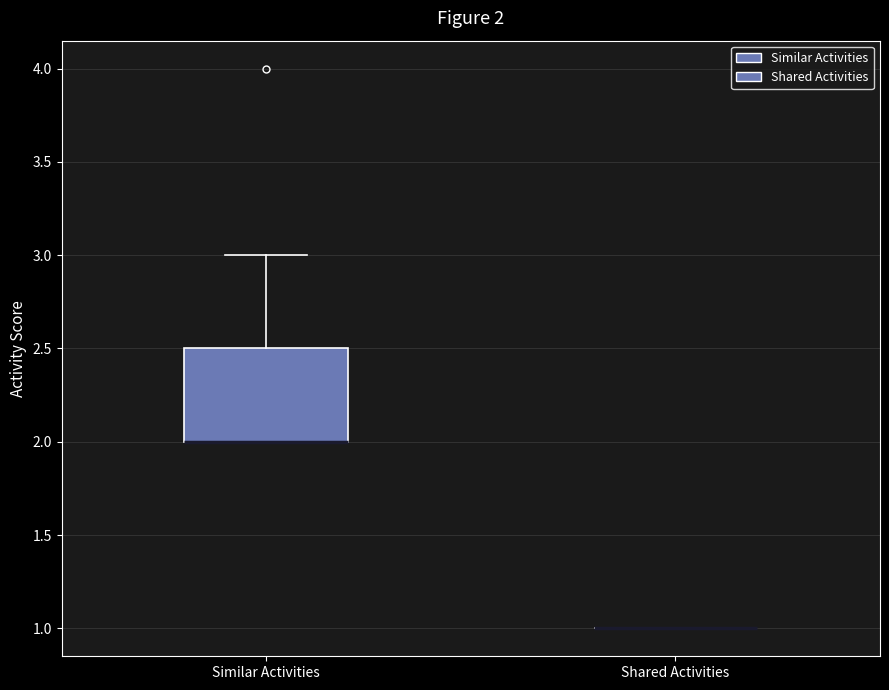

Comparing the boxes themselves (not the whiskers), which one is the tallest?

Similar Activities